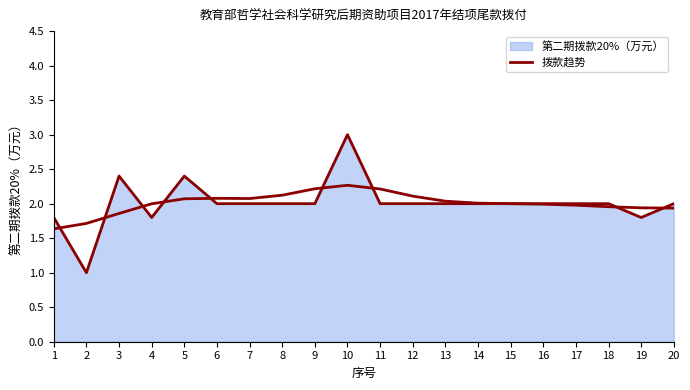

How many lines are shown in the chart?

2